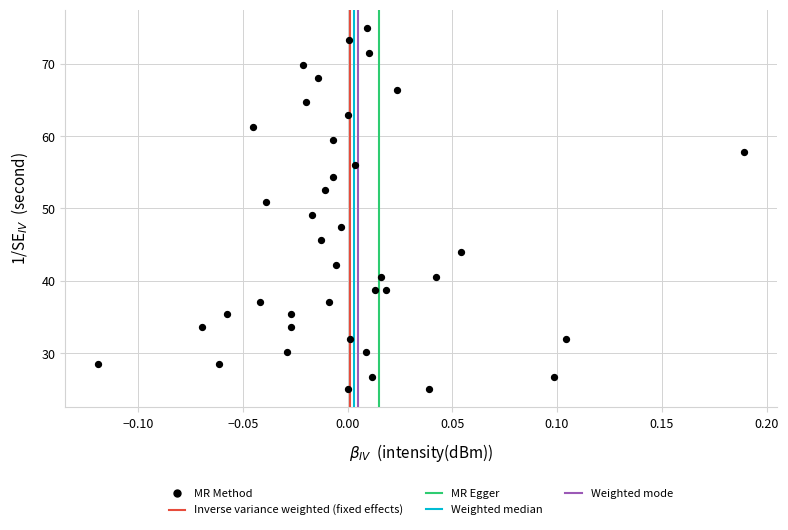

What is the range of Y values (max minus min)?

50.0